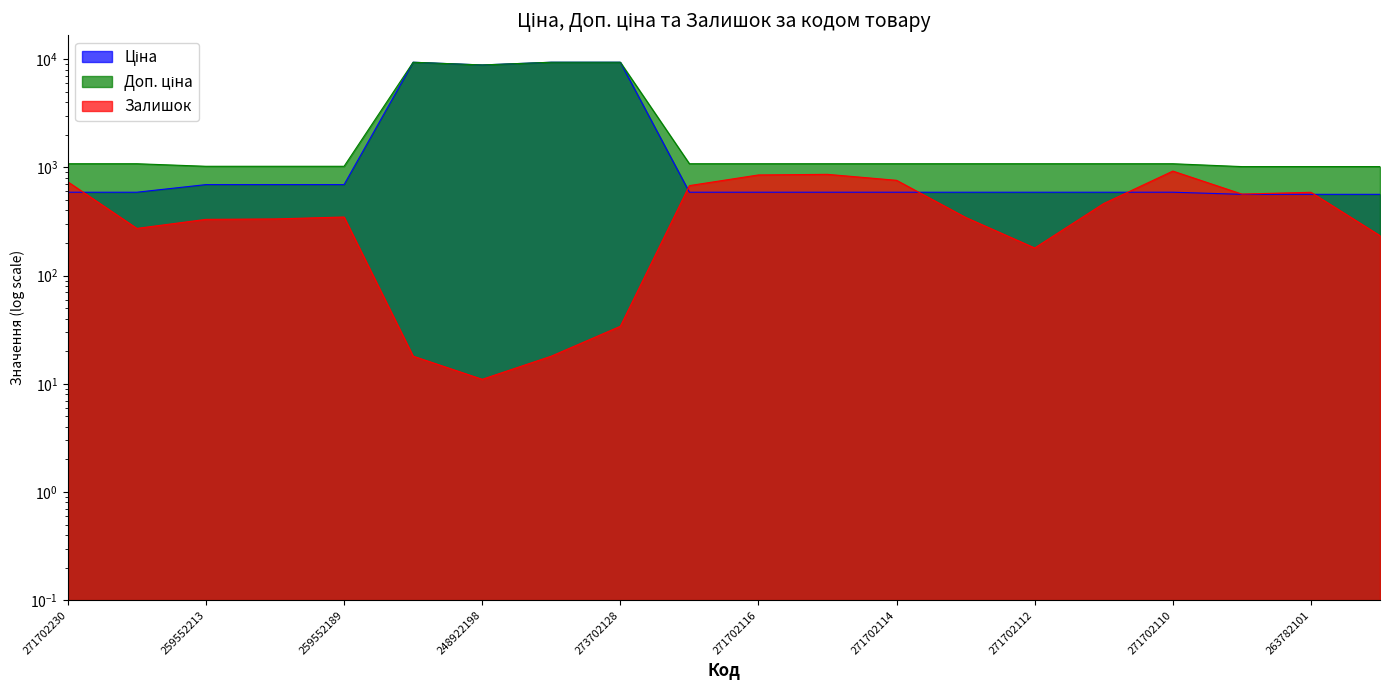

True or false: Доп. ціна has more than 2 points higher than both neighbors.

False